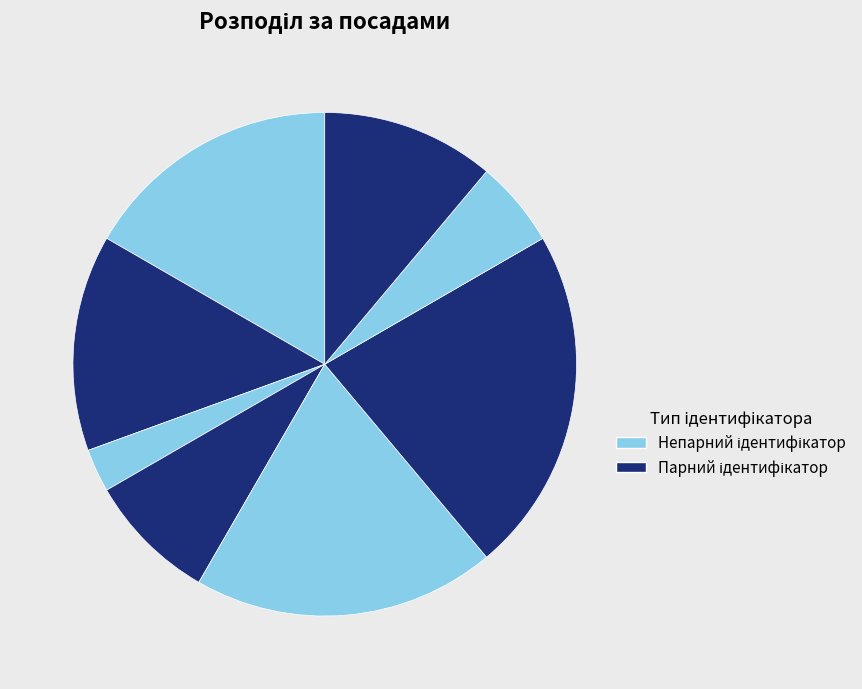

How many slices are in this pie chart?

8